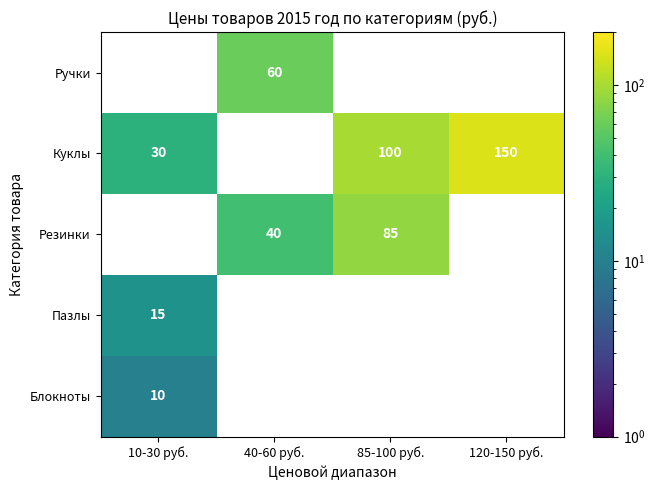

Which series has the widest spread of values?

Куклы